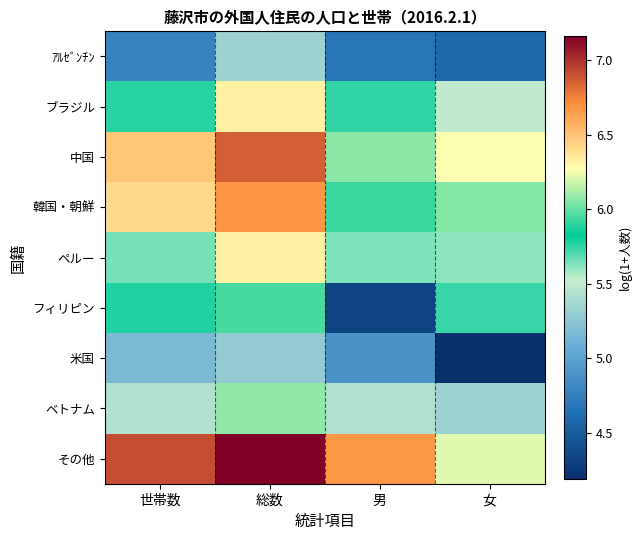

At how many categories does at least one series exceed 4?

4